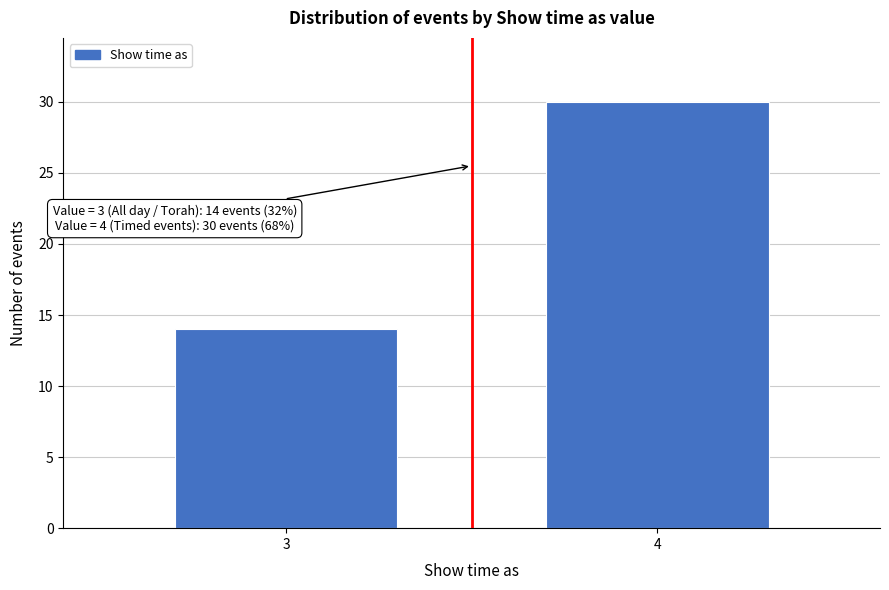

Reading left to right, what are all the values shown in this chart?

14	30